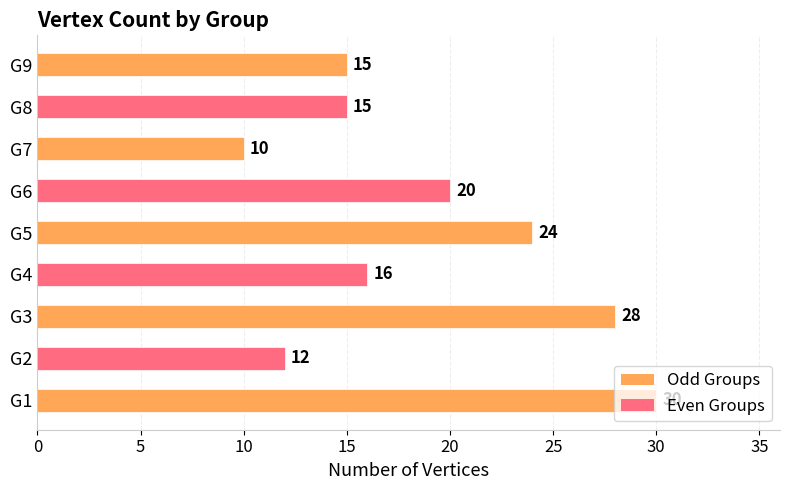

What is the sum of the values at G8 and G3?

43